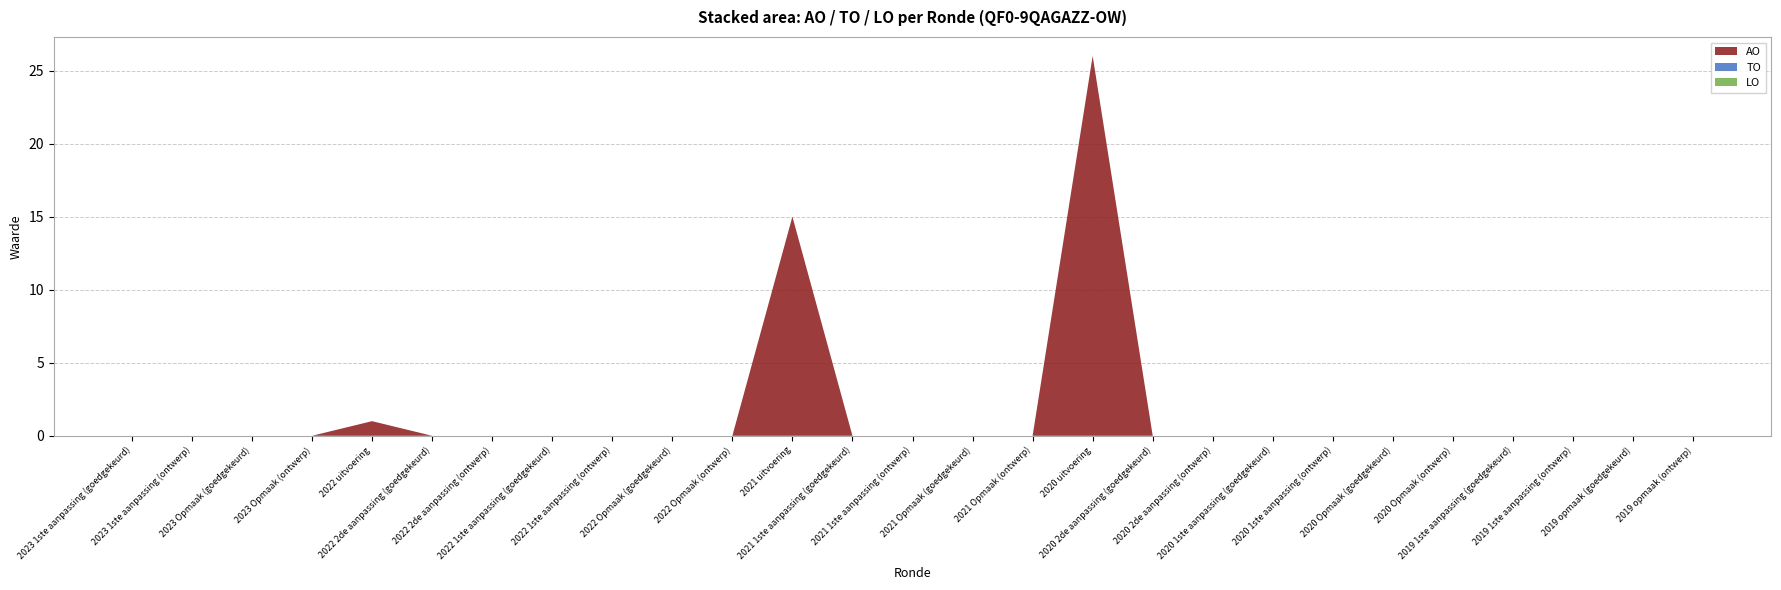

Reading left to right, transcribe all the data shown in this chart.

AO: 0	0	0	0	1	0	0	0	0	0	0	15	0	0	0	0	26	0	0	0	0	0	0	0	0	0	0
TO: 0	0	0	0	0	0	0	0	0	0	0	0	0	0	0	0	0	0	0	0	0	0	0	0	0	0	0
LO: 0	0	0	0	0	0	0	0	0	0	0	0	0	0	0	0	0	0	0	0	0	0	0	0	0	0	0